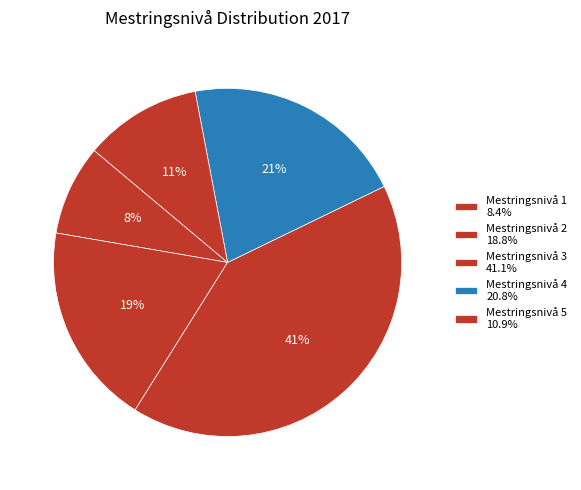

What is the change in value from Mestringsnivå 2 to Mestringsnivå 5?

-7.9